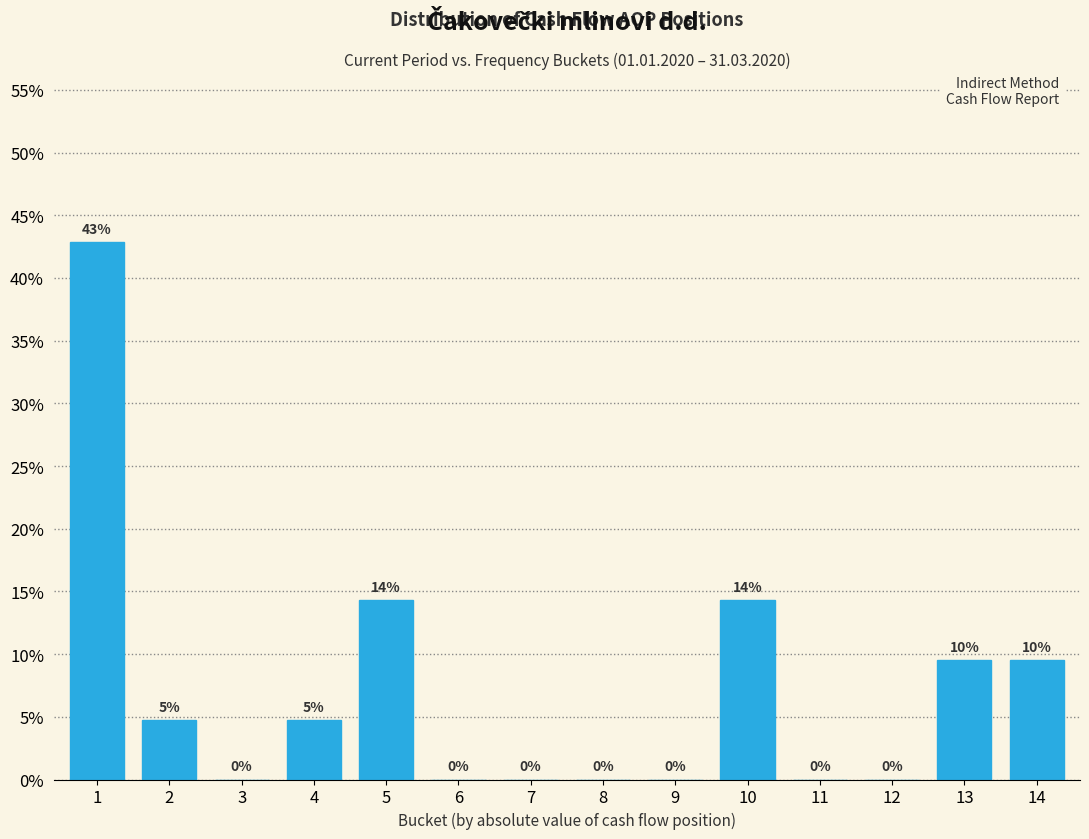

Are the bars horizontal?

No